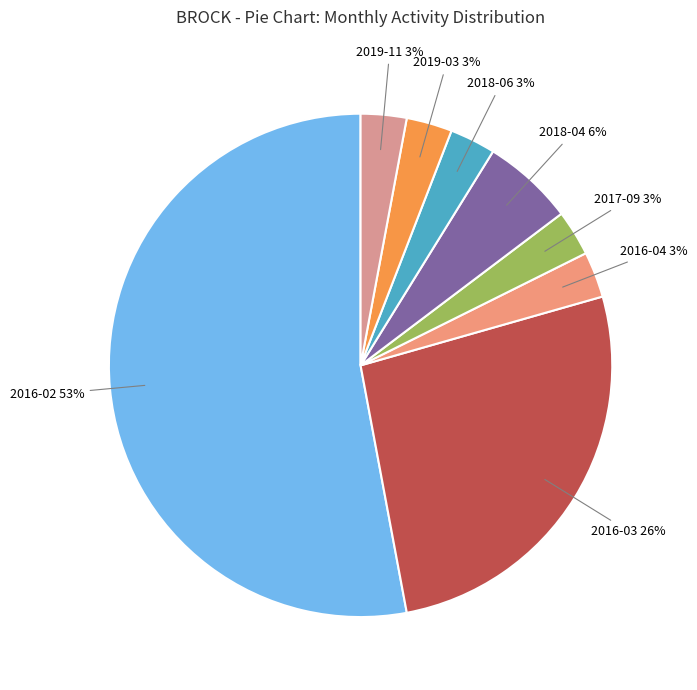

How many segments does this pie chart have?

8